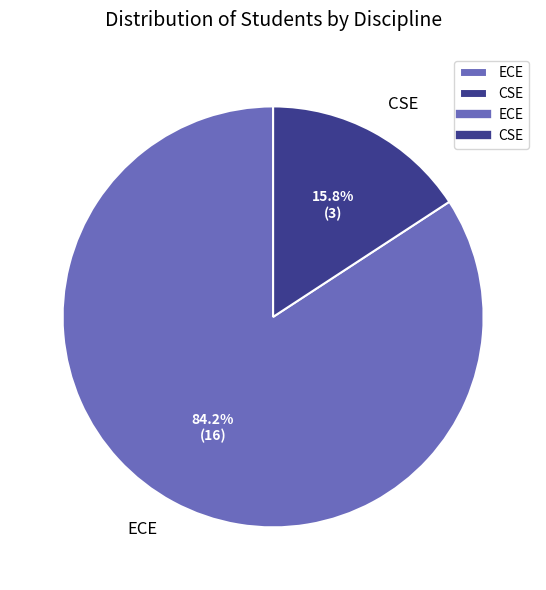

How many segments does this pie chart have?

2